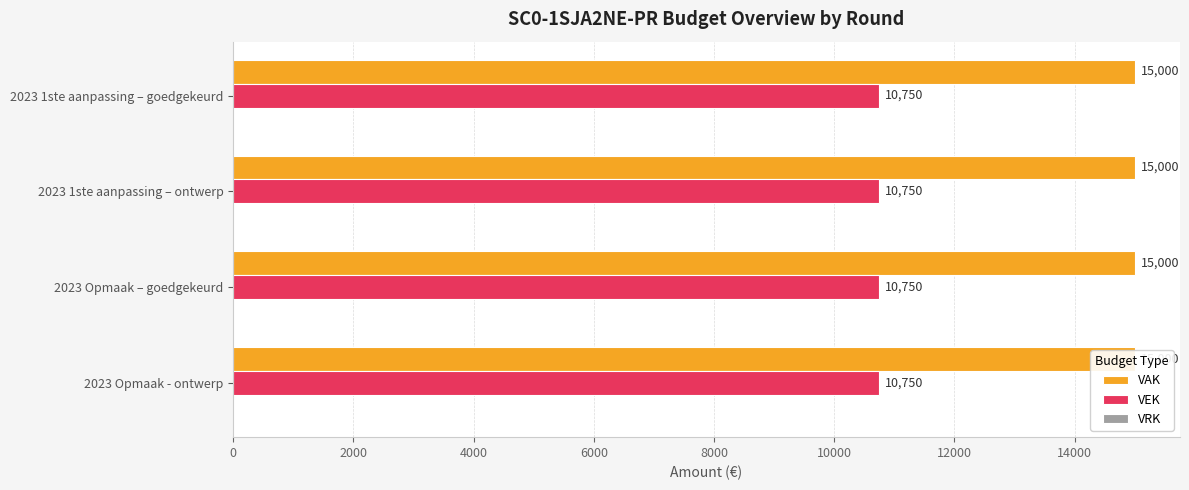

At which label does VEK reach its minimum?

2023 1ste aanpassing – goedgekeurd